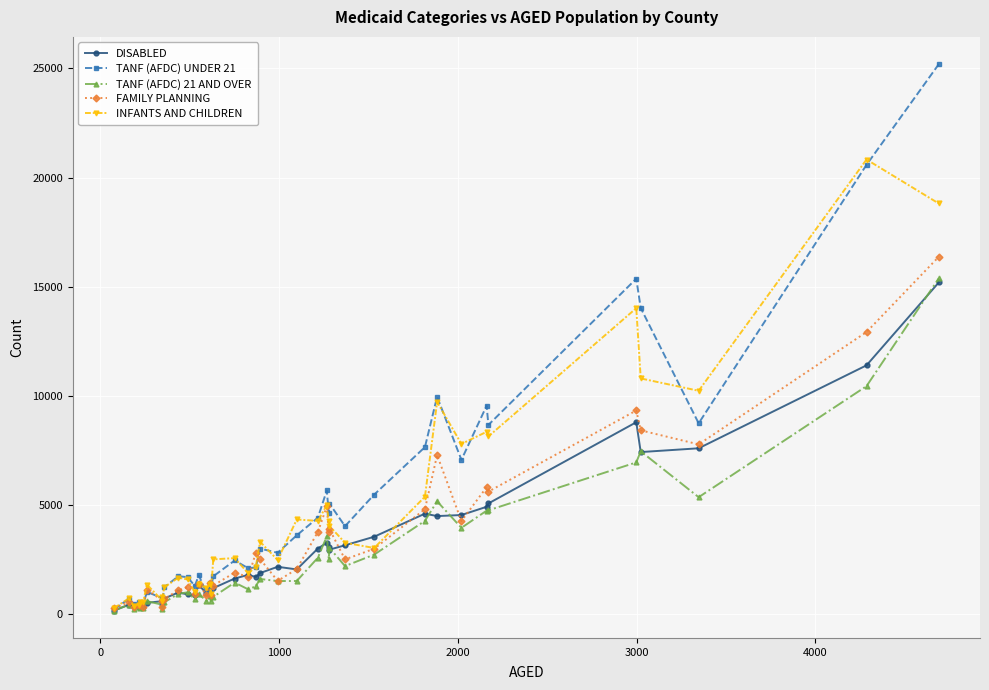

Which series has the largest total across all categories?

TANF (AFDC) UNDER 21